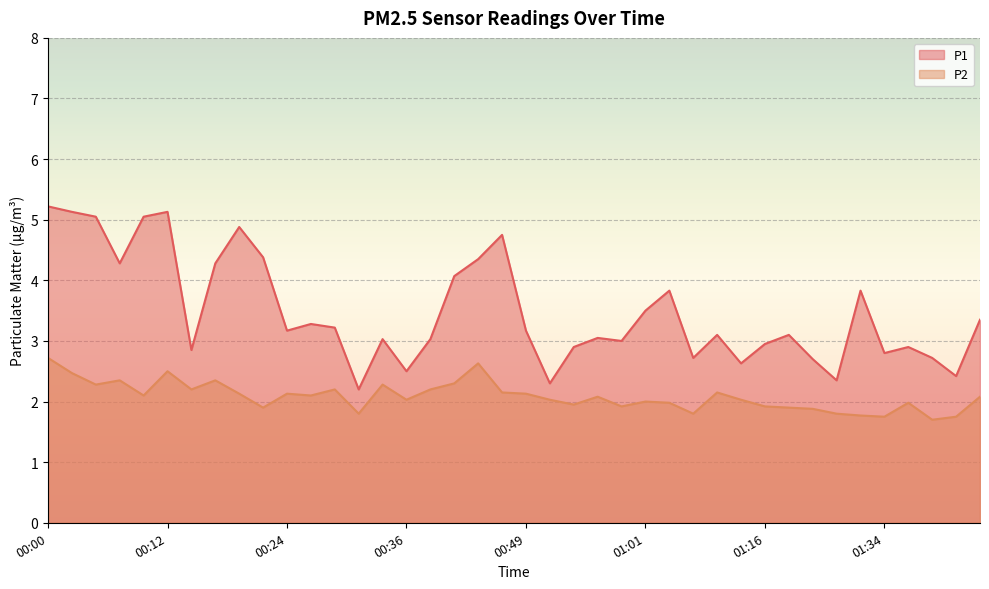

What are all the series names shown in the legend?

P1, P2